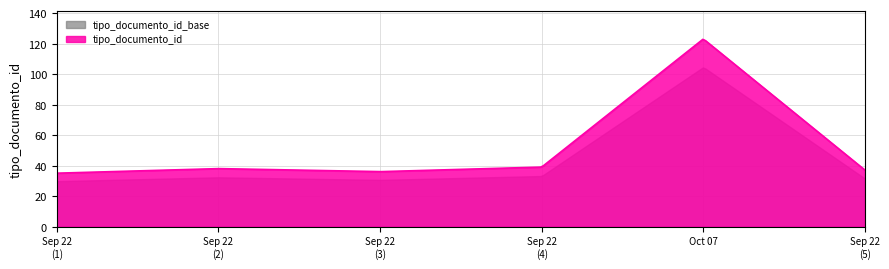

The chart shows a value of 36 at 2016-09-22 13:50:32. True or false?

True